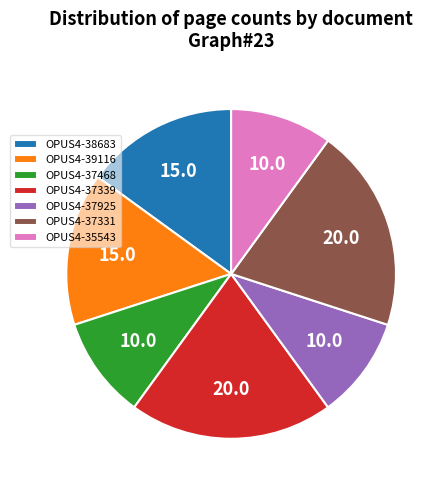

Is OPUS4-35543 the majority of the pie?

No